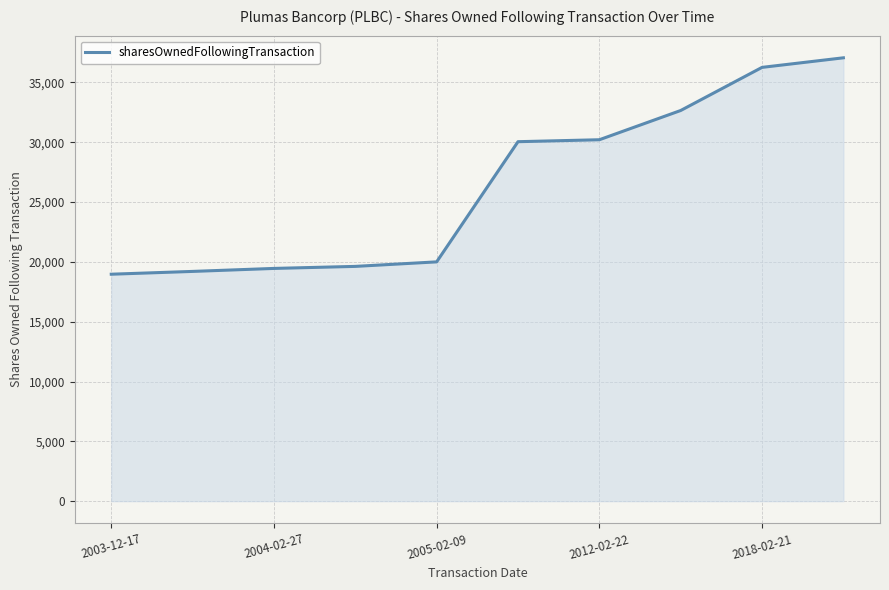

What is the maximum value shown in the chart?

37058